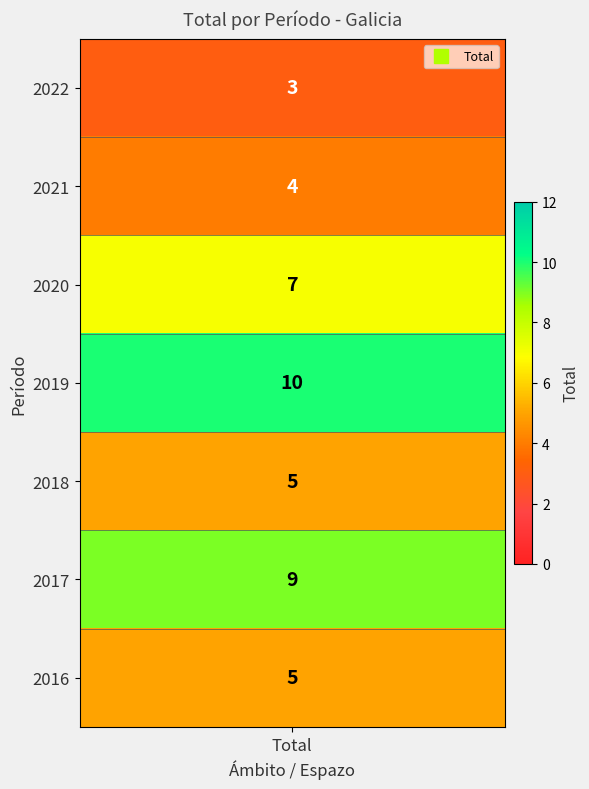

Is it true that the value at 2022 is 3?

True